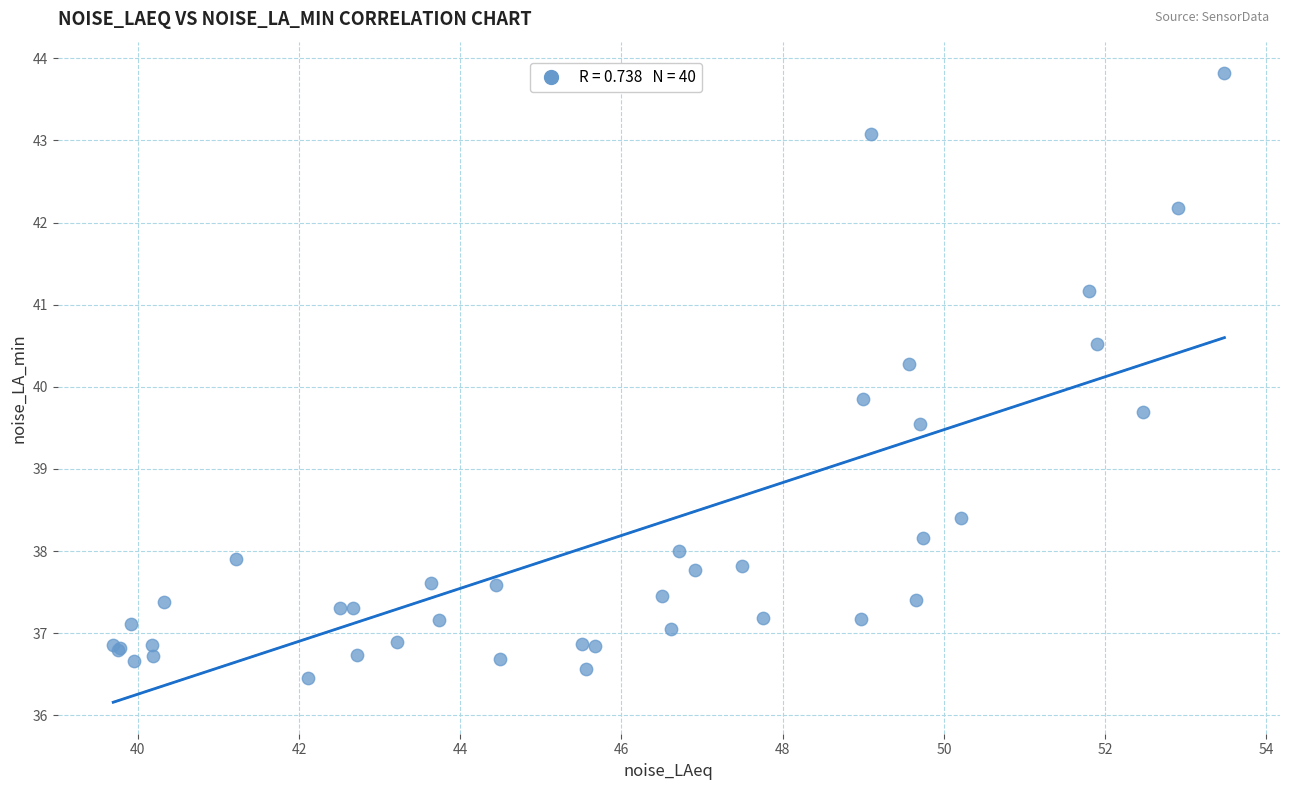

What Y value in the scatter plot is closest to 40?

39.9